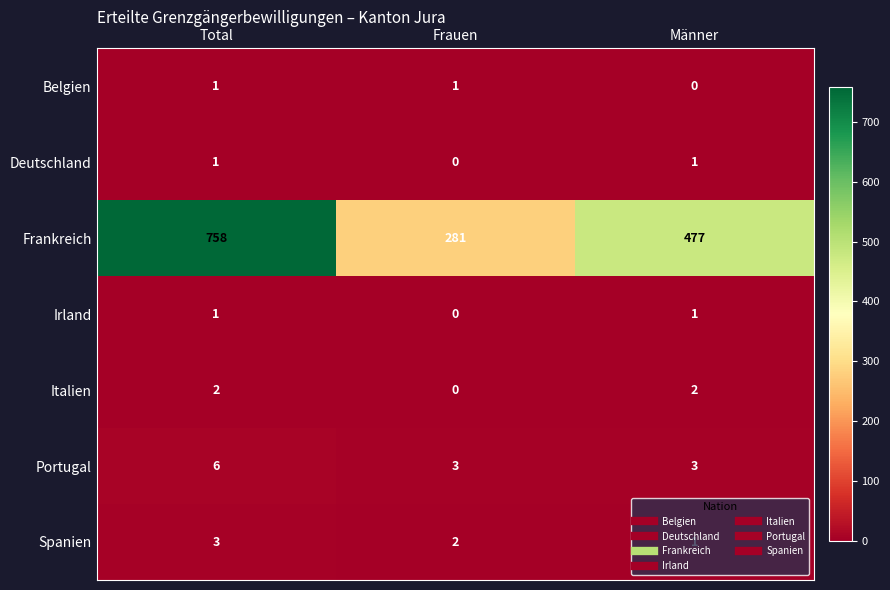

The value of Irland at Total is 2. True or false?

False